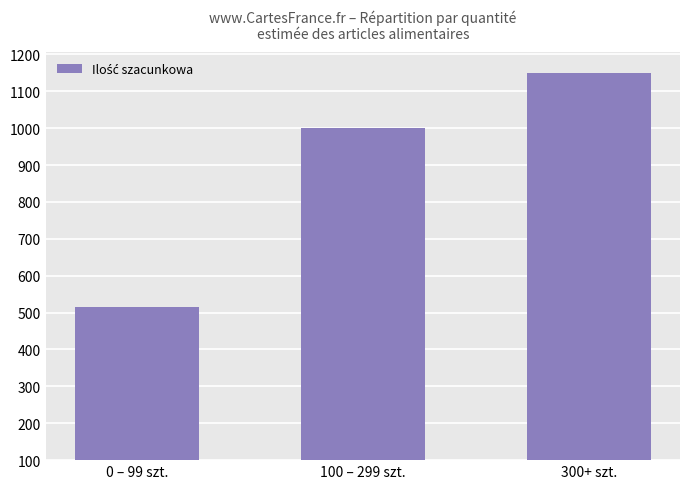

Between 0 – 99 szt. and 300+ szt., which is larger?

300+ szt.